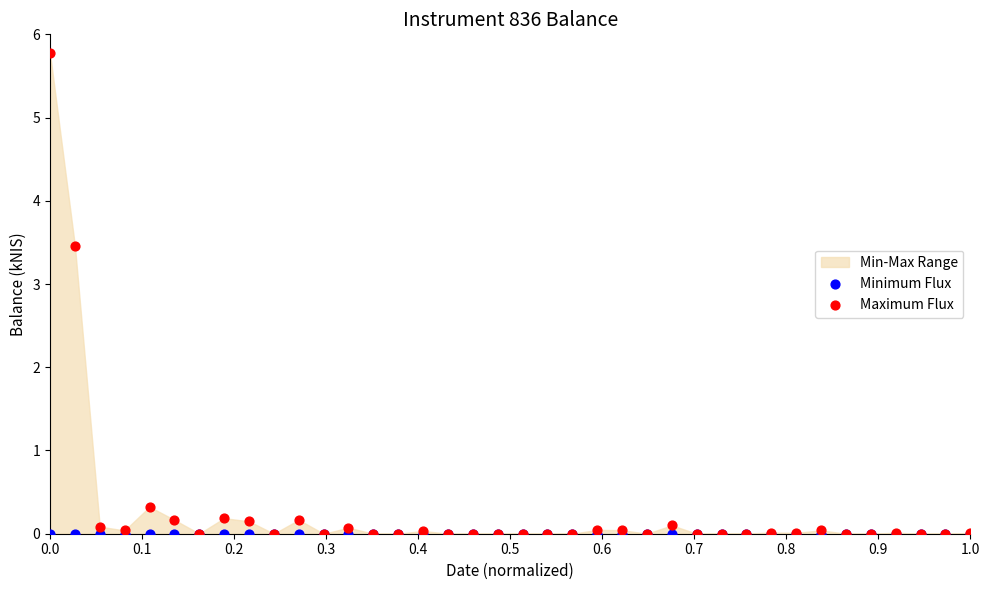

Across all series, what Y value is closest to 2?

3.5